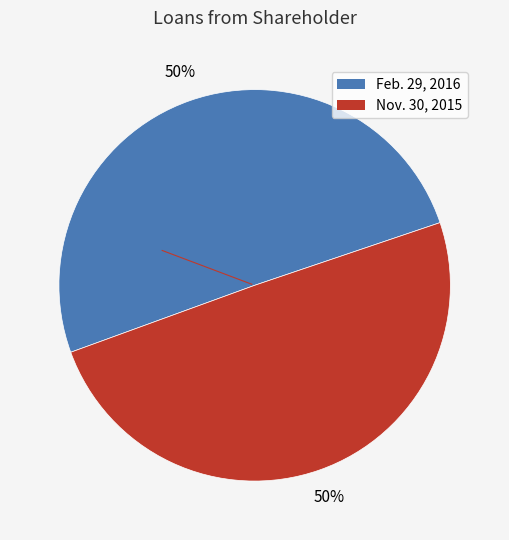

Is the sum of Feb. 29, 2016 and Nov. 30, 2015 greater than half?

Yes